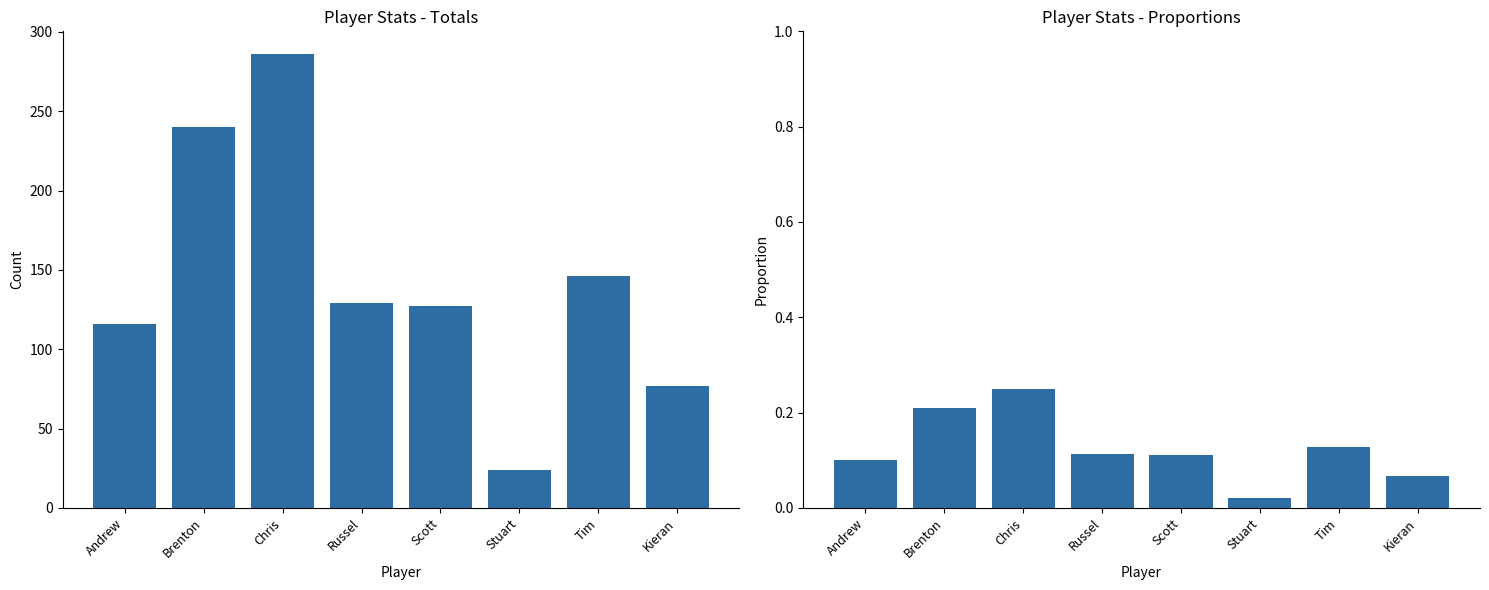

List the labels in order of PTS value, smallest first.

Stuart, Kieran, Andrew, Scott, Russel, Tim, Brenton, Chris